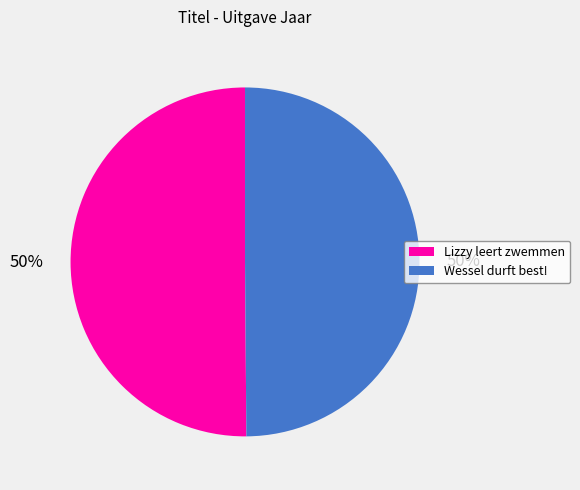

Is the sum of Wessel durft best! and Lizzy leert zwemmen greater than half?

Yes